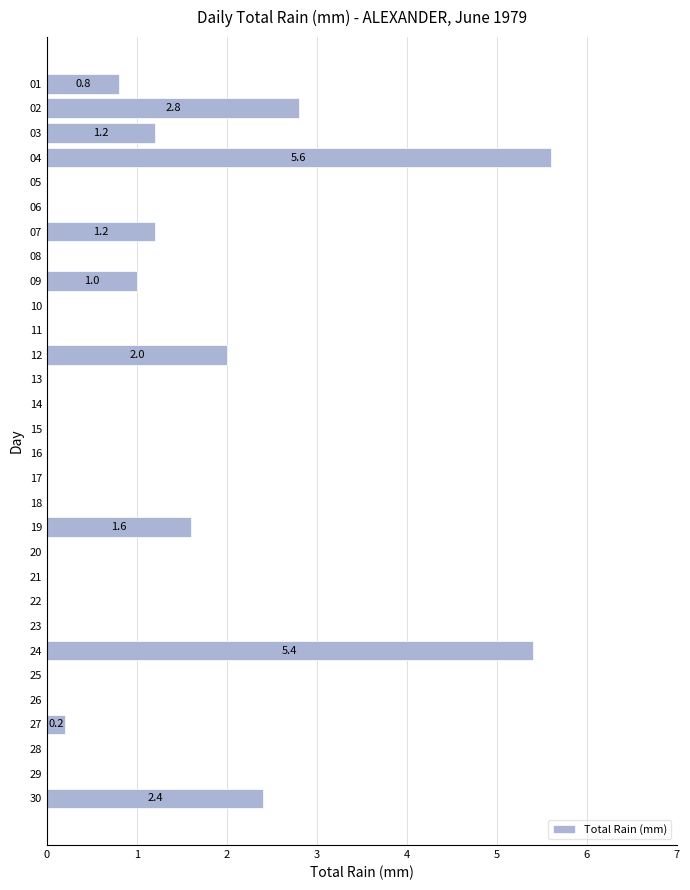

Reading top to bottom, transcribe all the data shown in this chart.

01=0.8	02=2.8	03=1.2	04=5.6	05=0.0	06=0.0	07=1.2	08=0.0	09=1.0	10=0.0	11=0.0	12=2.0	13=0.0	14=0.0	15=0.0	16=0.0	17=0.0	18=0.0	19=1.6	20=0.0	21=0.0	22=0.0	23=0.0	24=5.4	25=0.0	26=0.0	27=0.2	28=0.0	29=0.0	30=2.4